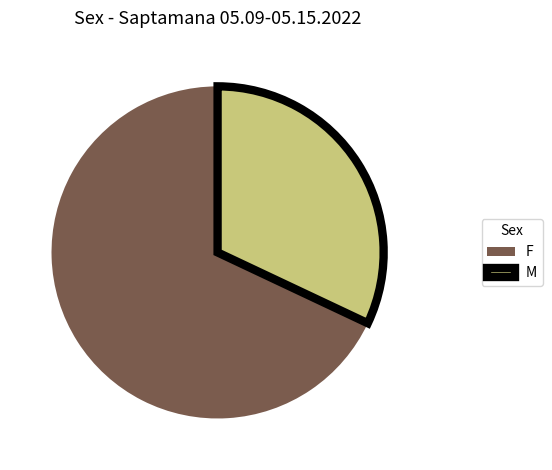

Which category has the biggest portion of the pie?

F